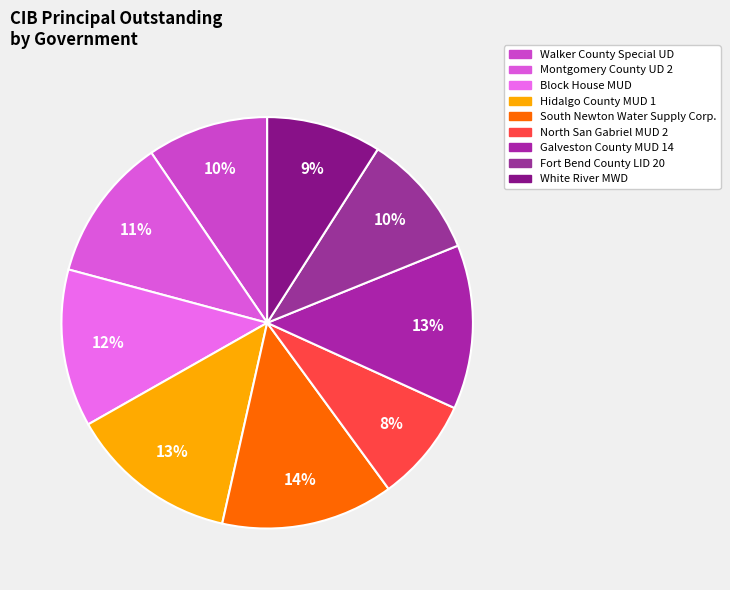

Count the number of slices in the pie.

9